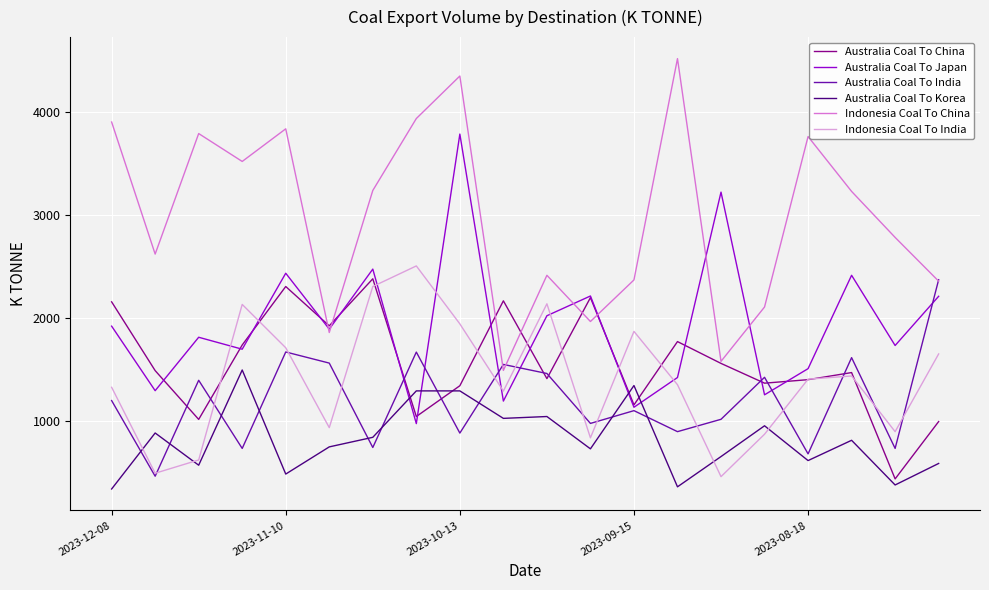

What is the average value of the Australia Coal To India series?

1204